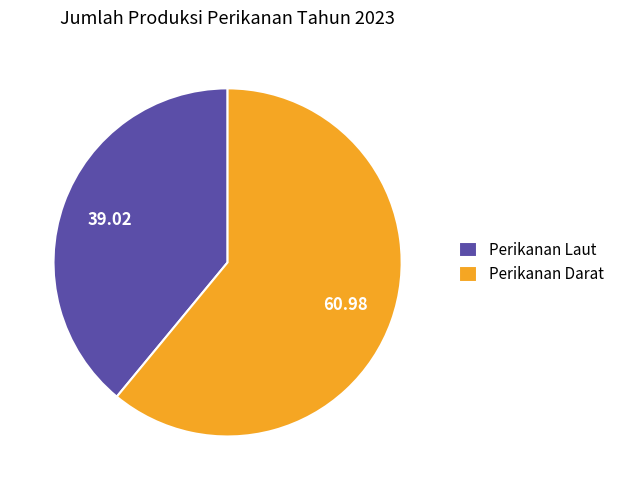

Do Perikanan Darat and Perikanan Laut together represent more than half of the pie?

Yes